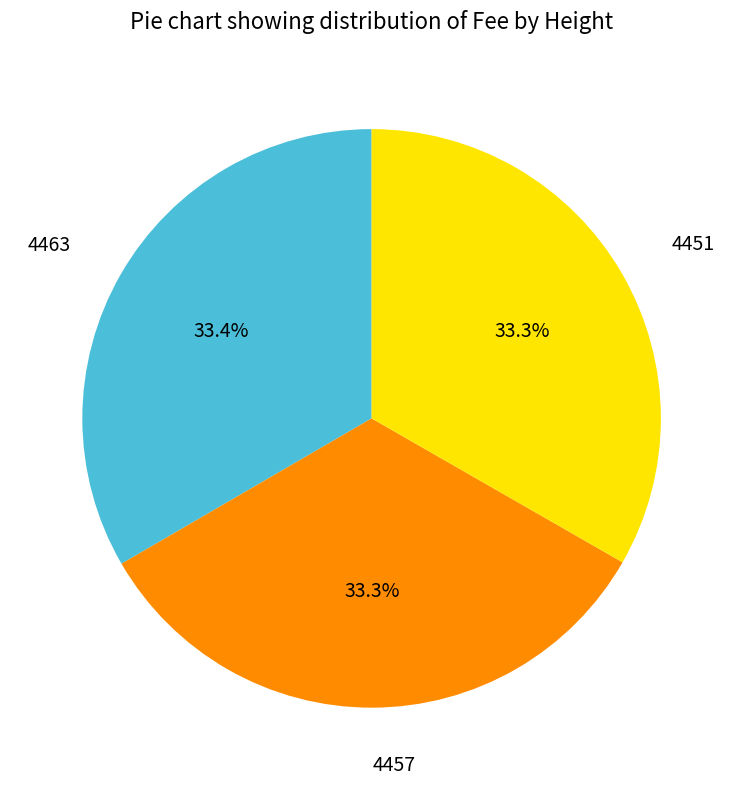

Is 4451 the majority of the pie?

No